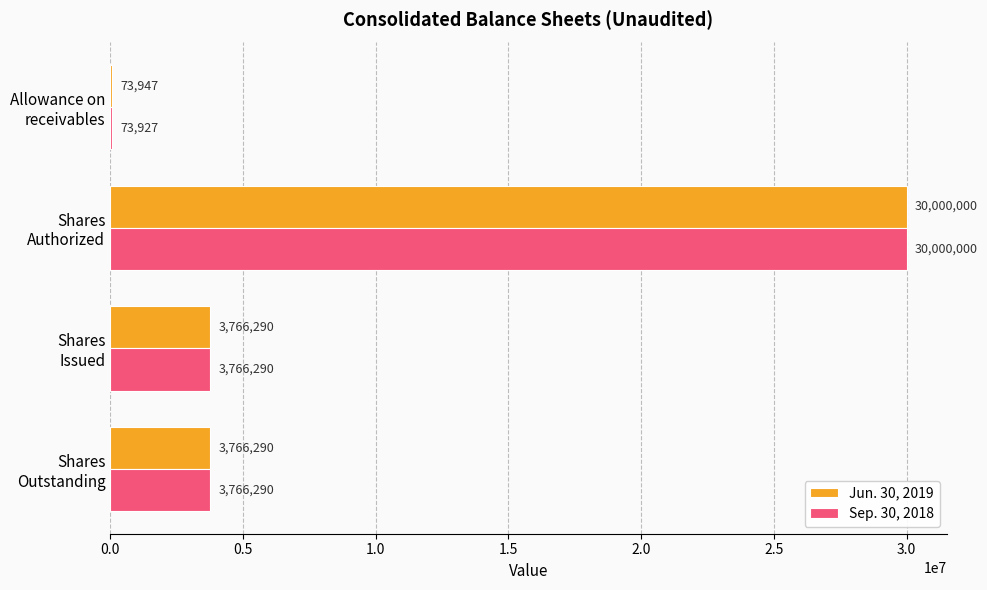

At which category is the sum across all series the highest?

Shares
Authorized